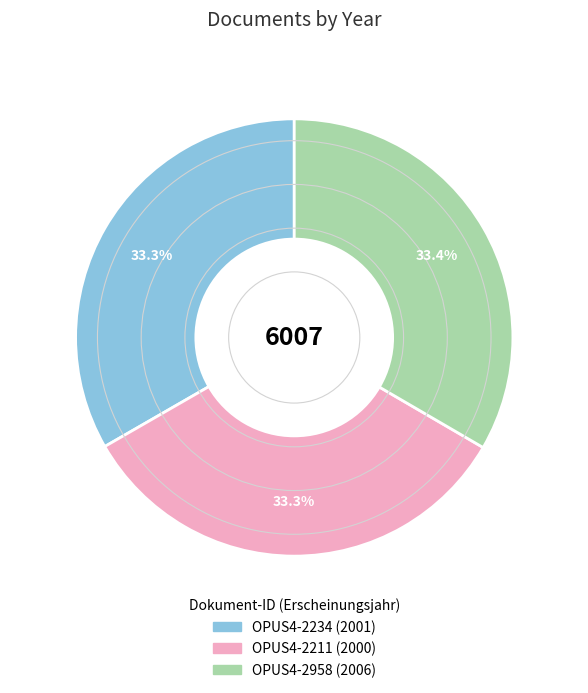

What is the ratio of the value at OPUS4-2234 to the value at OPUS4-2211?

1.0